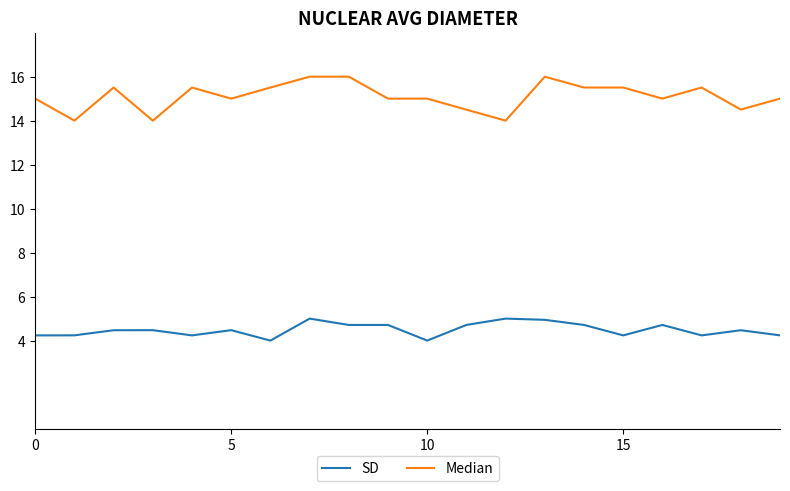

What is the highest value of the SD series?

5.0